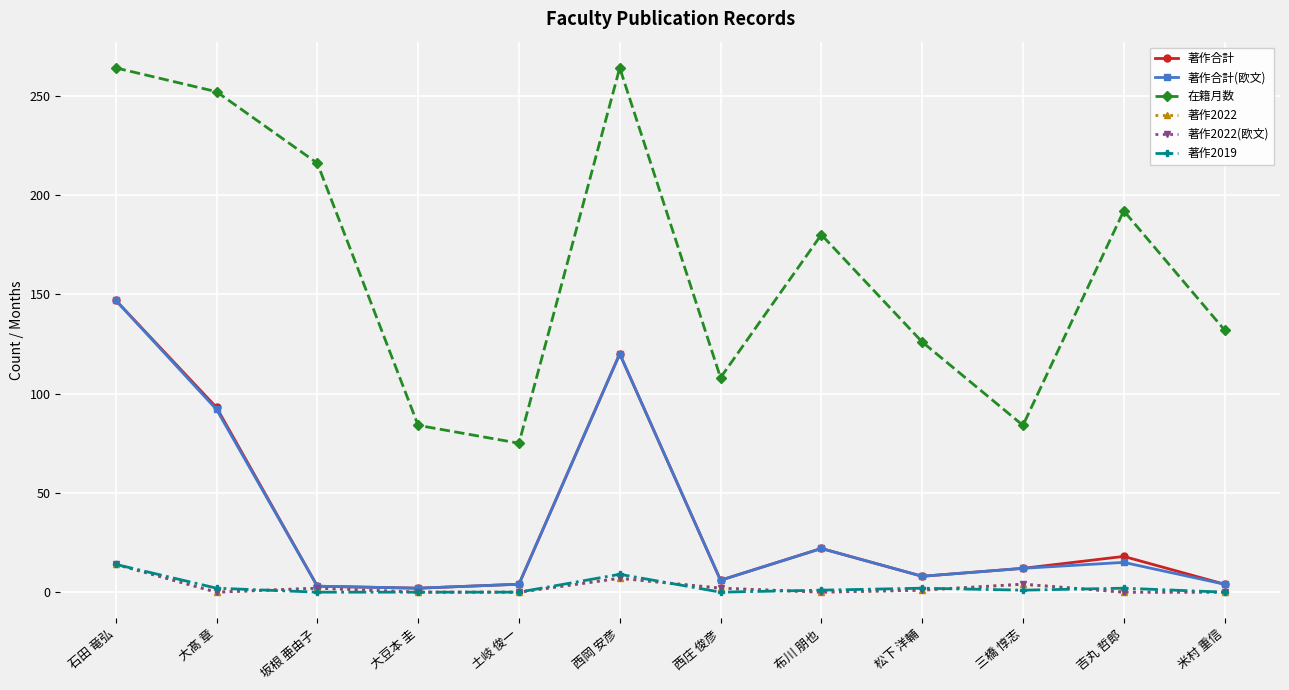

The value of 著作合計 at 西庄 俊彦 is 6. True or false?

True